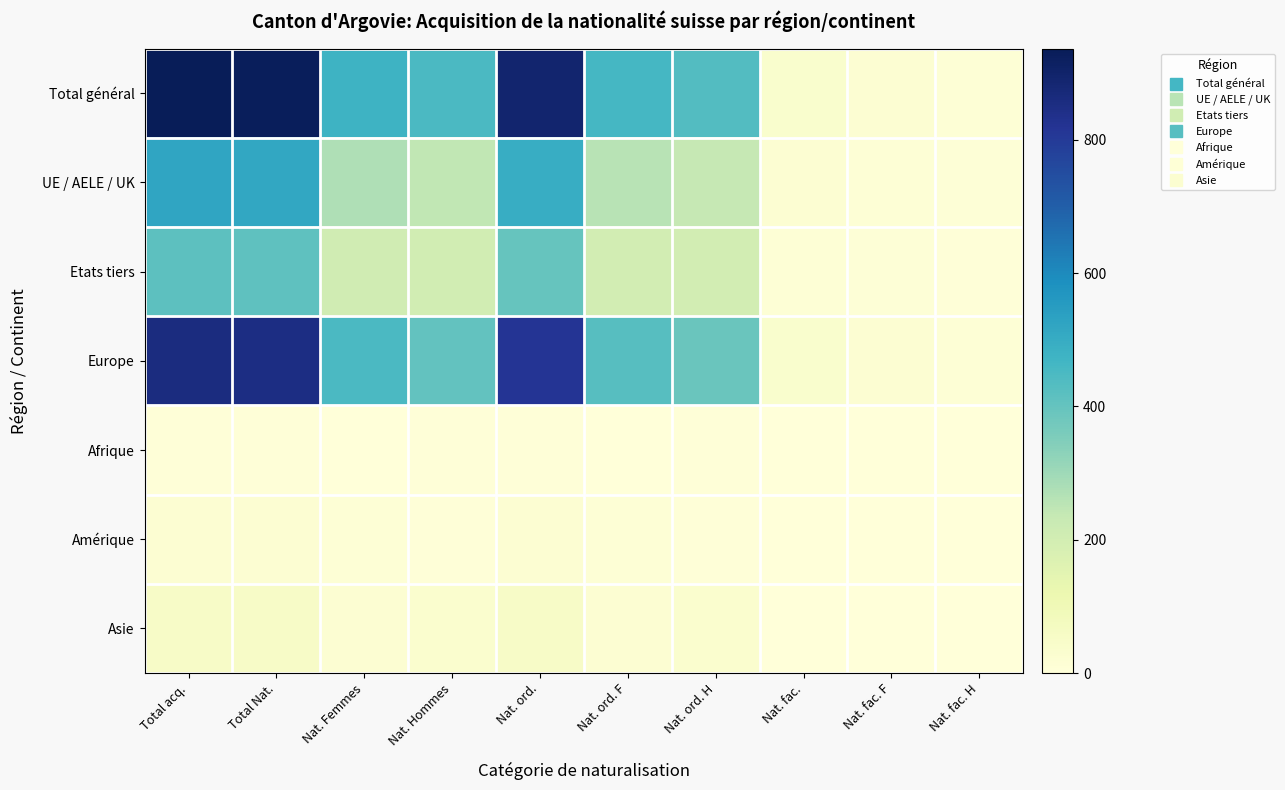

Reading right to left, what are all the values shown in this chart?

Total général: Nat. fac. H=14	Nat. fac. F=20	Nat. fac.=34	Nat. ord. H=434	Nat. ord. F=459	Nat. ord.=893	Nat. Hommes=448	Nat. Femmes=479	Total Nat.=927	Total acq.=937
UE / AELE / UK: Nat. fac. H=8	Nat. fac. F=12	Nat. fac.=20	Nat. ord. H=236	Nat. ord. F=259	Nat. ord.=495	Nat. Hommes=244	Nat. Femmes=271	Total Nat.=515	Total acq.=521
Etats tiers: Nat. fac. H=6	Nat. fac. F=8	Nat. fac.=14	Nat. ord. H=198	Nat. ord. F=200	Nat. ord.=398	Nat. Hommes=204	Nat. Femmes=208	Total Nat.=412	Total acq.=416
Europe: Nat. fac. H=14	Nat. fac. F=20	Nat. fac.=34	Nat. ord. H=390	Nat. ord. F=427	Nat. ord.=817	Nat. Hommes=404	Nat. Femmes=447	Total Nat.=851	Total acq.=858
Afrique: Nat. fac. H=0	Nat. fac. F=0	Nat. fac.=0	Nat. ord. H=5	Nat. ord. F=0	Nat. ord.=5	Nat. Hommes=5	Nat. Femmes=0	Total Nat.=5	Total acq.=7
Amérique: Nat. fac. H=0	Nat. fac. F=0	Nat. fac.=0	Nat. ord. H=7	Nat. ord. F=12	Nat. ord.=19	Nat. Hommes=7	Nat. Femmes=12	Total Nat.=19	Total acq.=19
Asie: Nat. fac. H=1	Nat. fac. F=0	Nat. fac.=0	Nat. ord. H=32	Nat. ord. F=20	Nat. ord.=52	Nat. Hommes=32	Nat. Femmes=20	Total Nat.=52	Total acq.=53